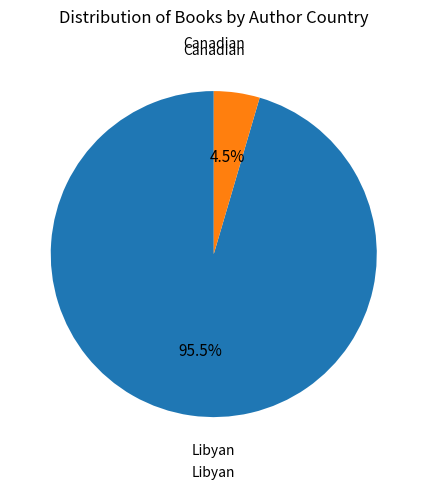

Is there any slice that represents more than half of the pie?

Yes